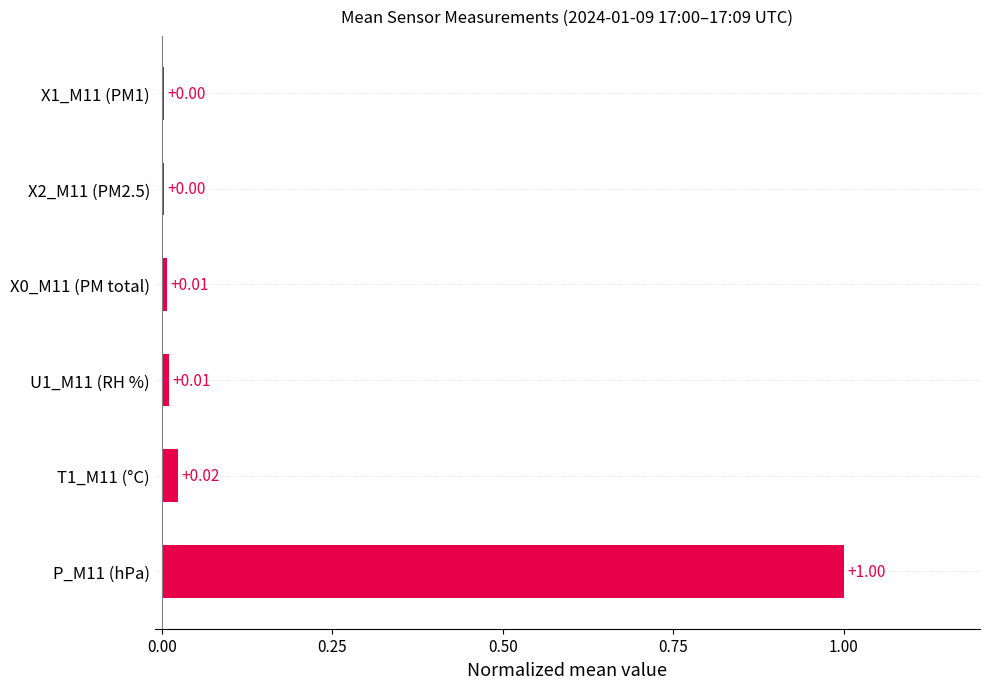

Between X1_M11 (PM1) and U1_M11 (RH %), which is larger?

U1_M11 (RH %)